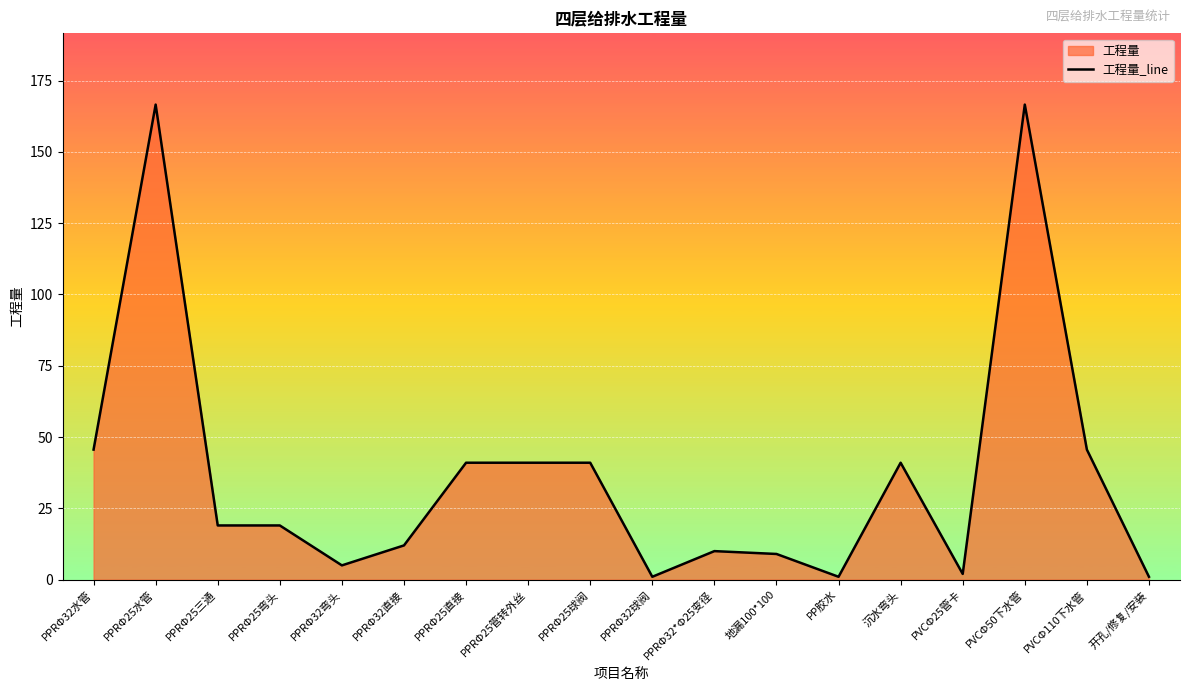

Reading right to left, what are all the values shown in this chart?

开孔/修复/安装=1.0	PVCΦ110下水管=45.6	PVCΦ50下水管=166.6	PVCΦ25管卡=2.0	沉水弯头=41.0	PP胶水=1.0	地漏100*100=9.0	PPRΦ32*Φ25变径=10.0	PPRΦ32球阀=1.0	PPRΦ25球阀=41.0	PPRΦ25管转外丝=41.0	PPRΦ25直接=41.0	PPRΦ32直接=12.0	PPRΦ32弯头=5.0	PPRΦ25弯头=19.0	PPRΦ25三通=19.0	PPRΦ25水管=166.6	PPRΦ32水管=45.6